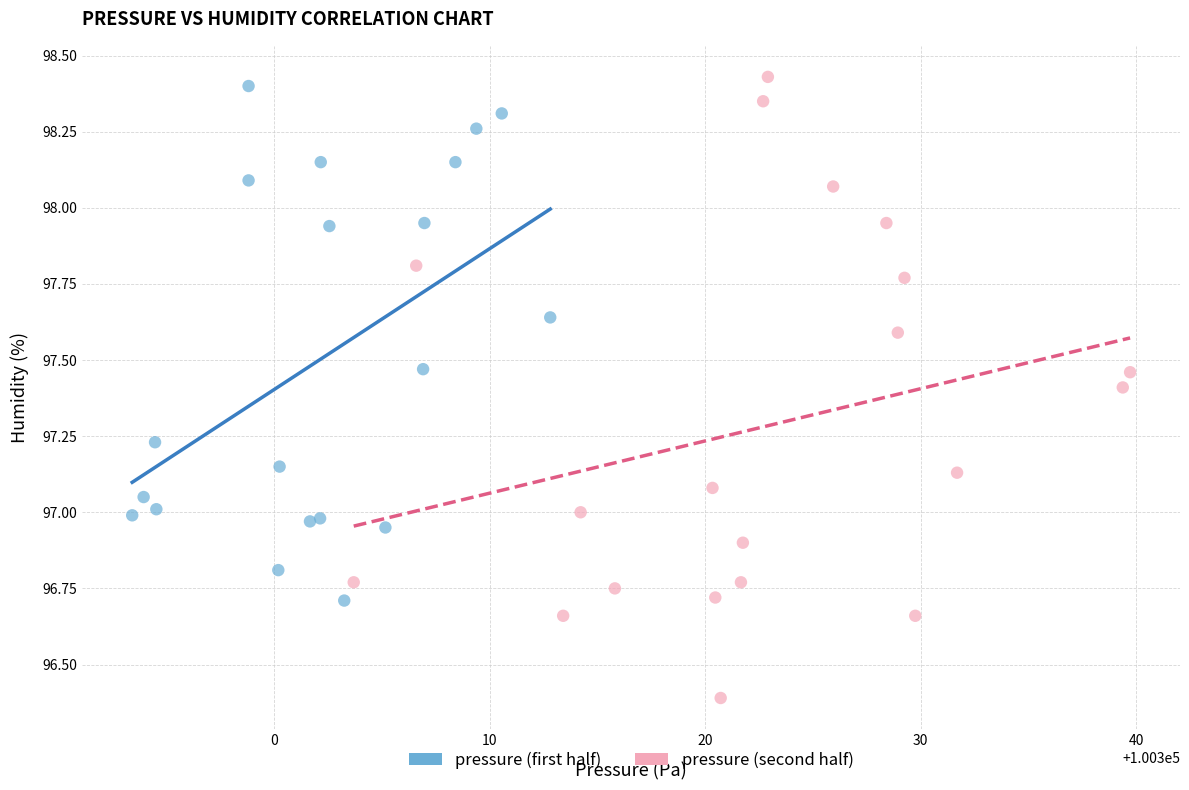

Which series contains the lowest Y value?

pressure (second half)